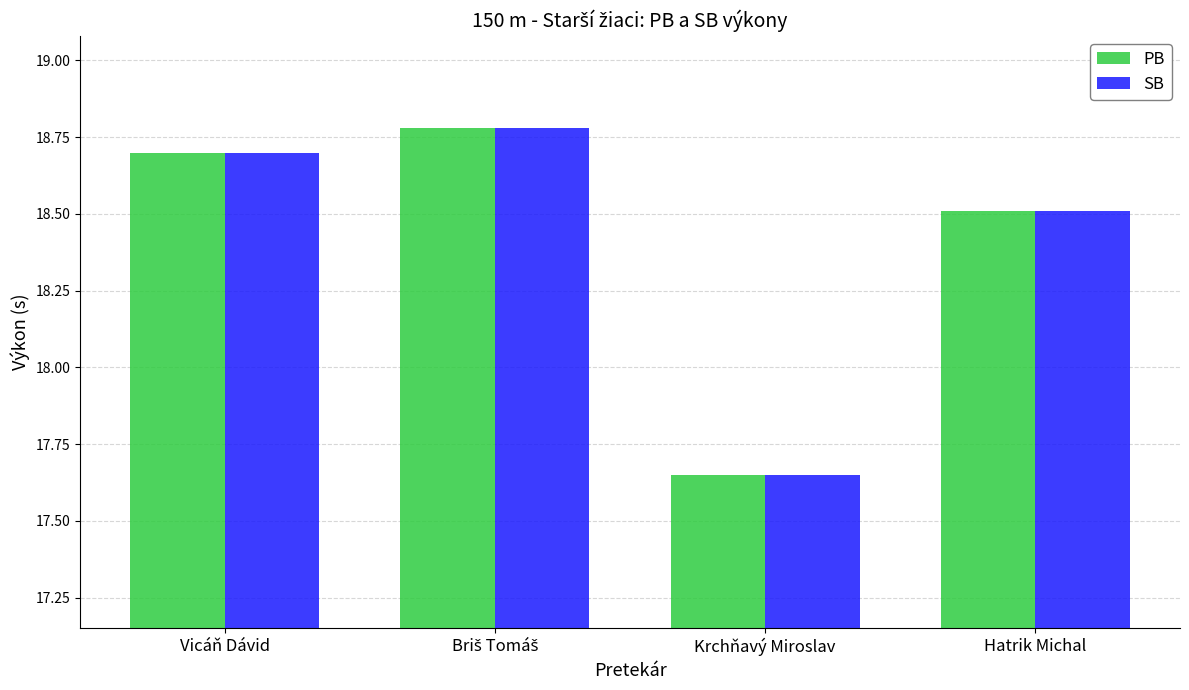

What is the label of the 2nd bar from the right?

Krchňavý Miroslav